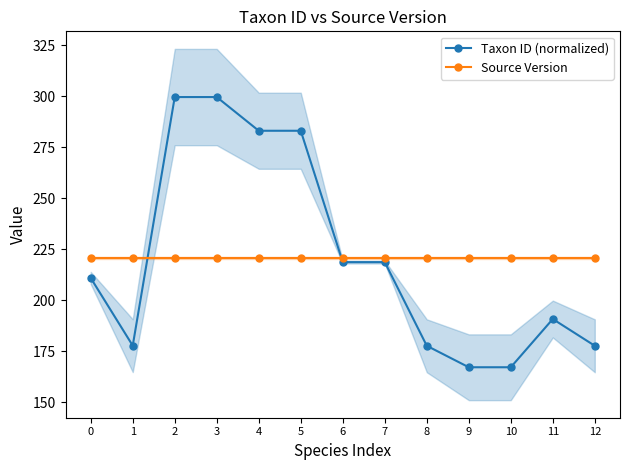

What is the spread (max minus min) of values at 7?

2.2